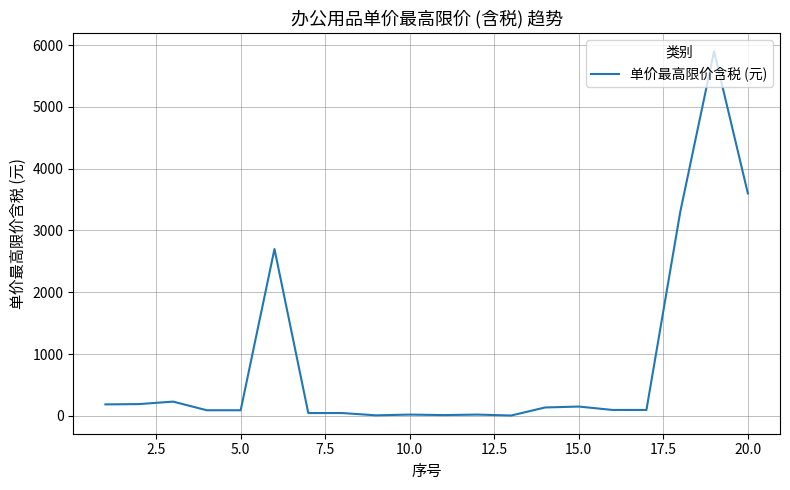

What is the maximum value shown in the chart?

5900